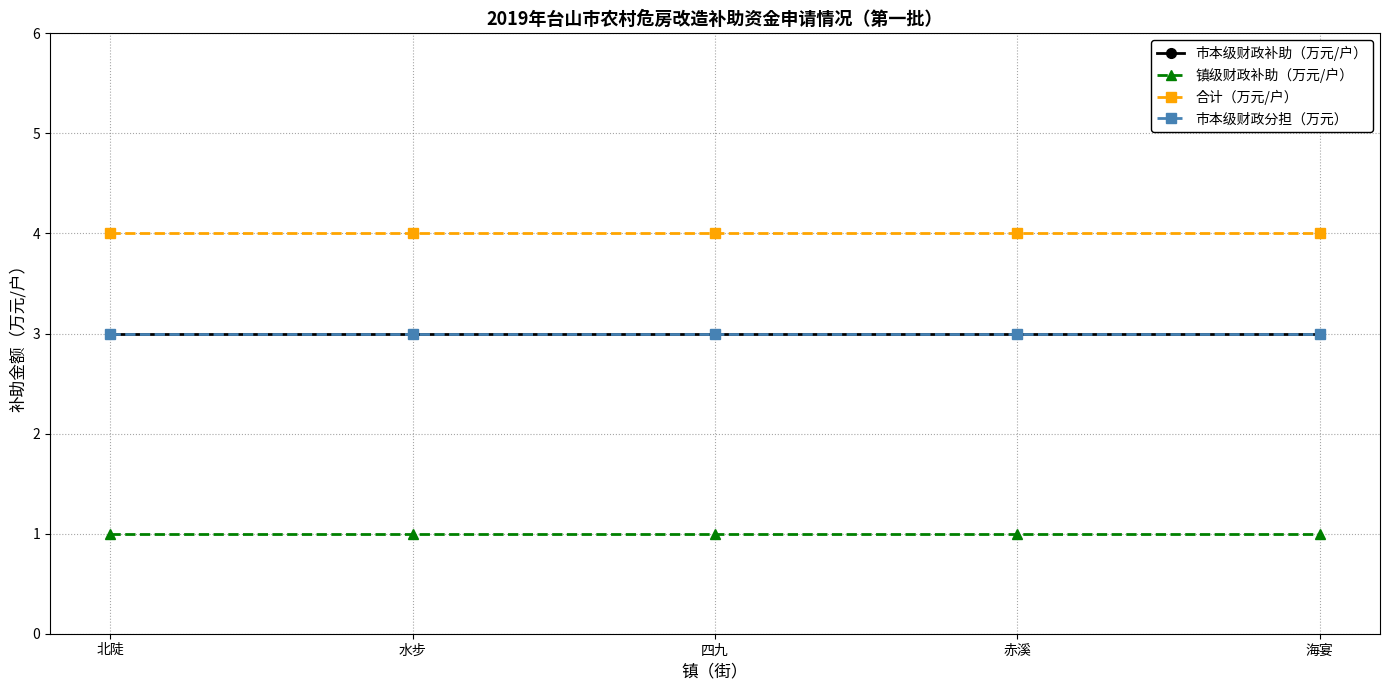

Does the chart have visible grid lines?

Yes